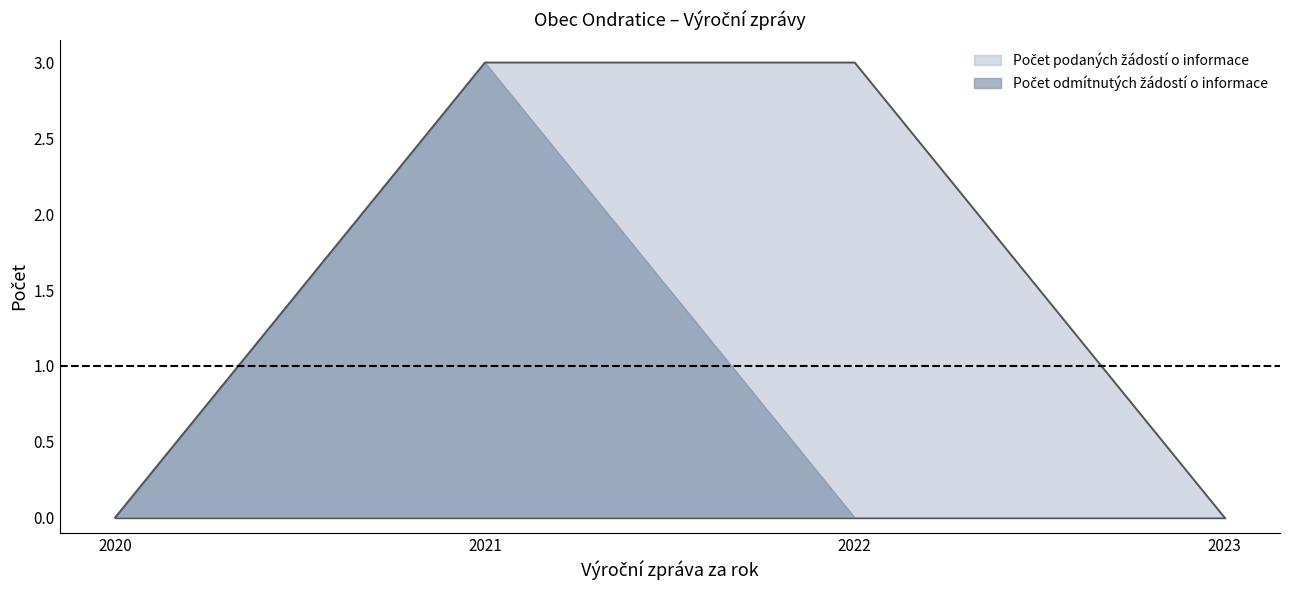

Reading left to right, list all the values displayed in this chart.

2020=0	2021=3	2022=3	2023=0